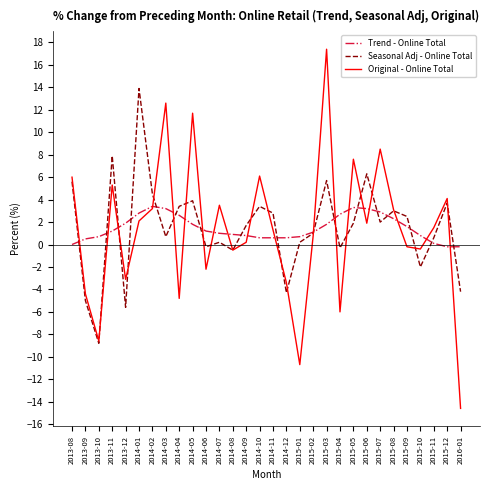

Where is the first local minimum for Original - Online Total?

2013-10